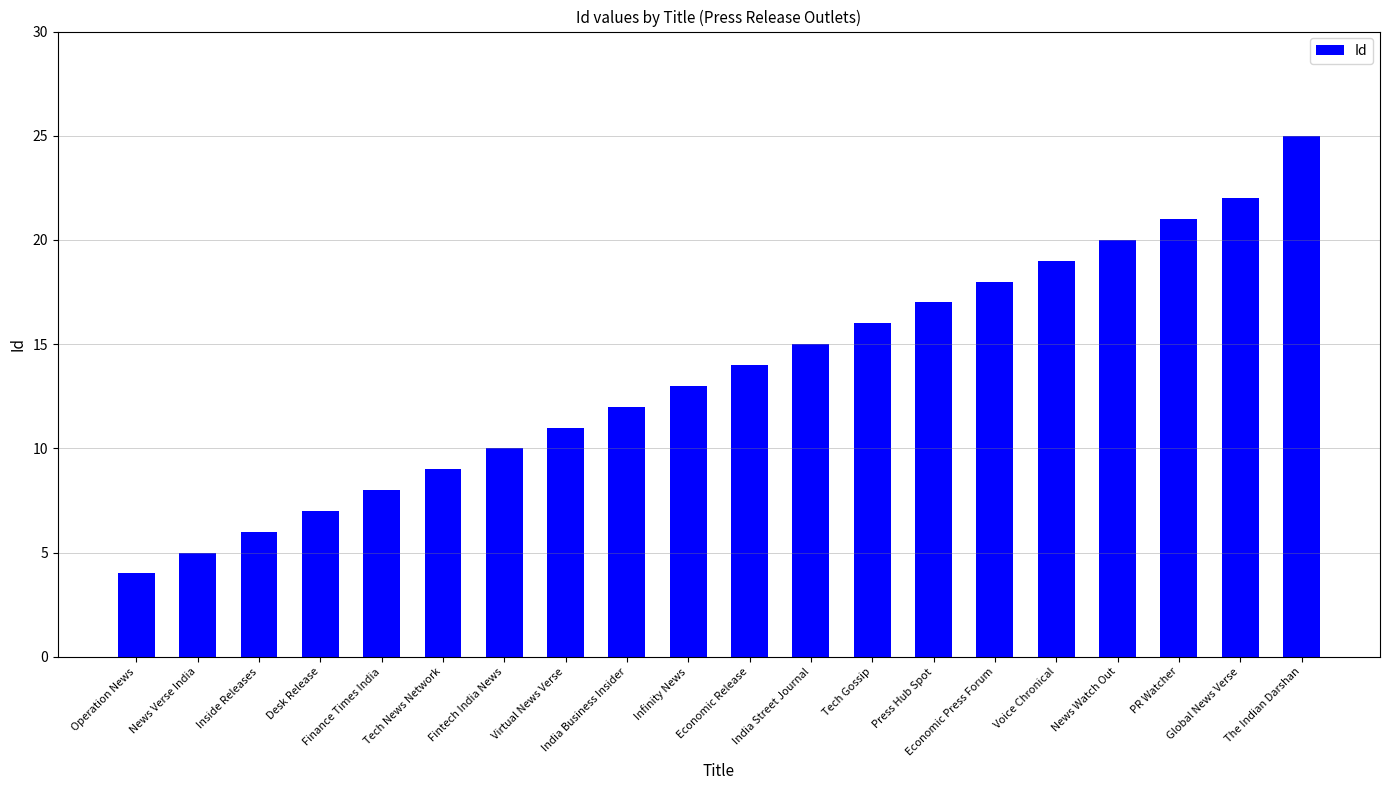

How many series are shown in this chart?

1